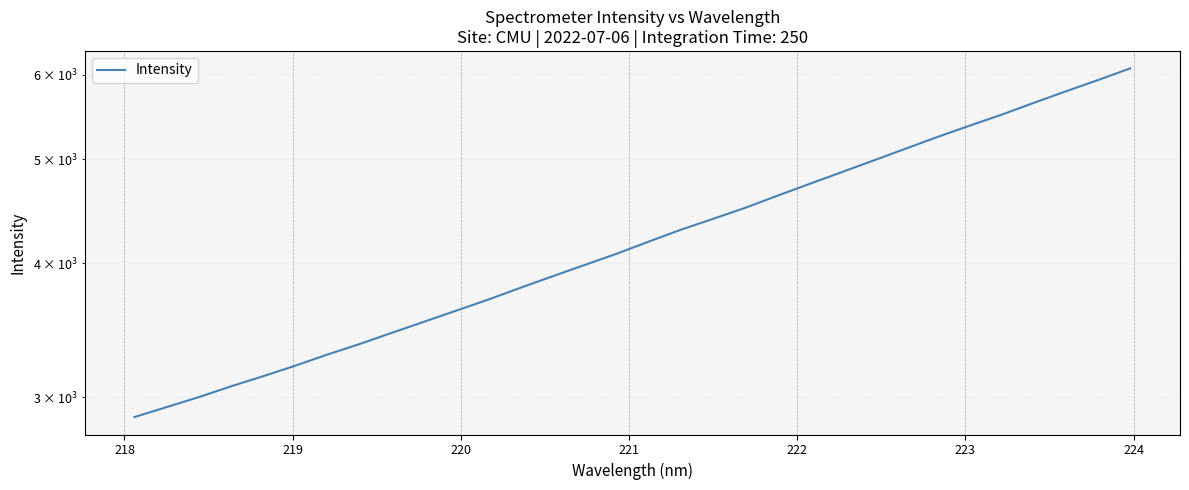

What is the value of the 18th point from the left?

4298.8